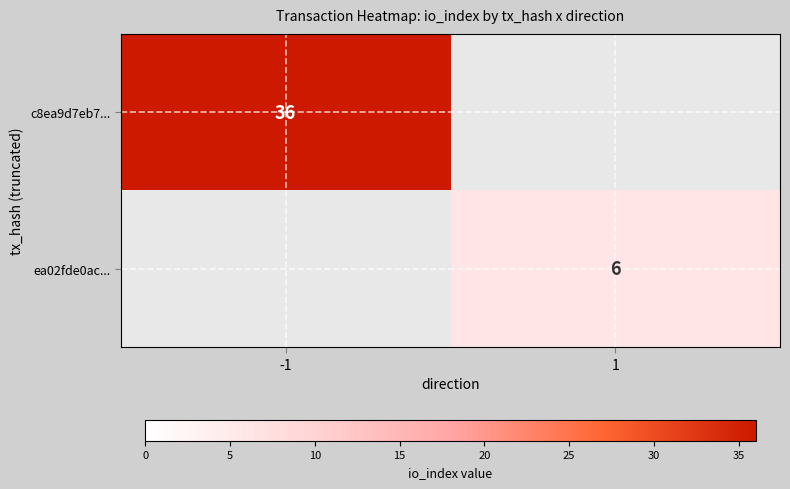

Is the value of c8ea9d7eb7... at -1 greater than the value of ea02fde0ac... at 1?

Yes